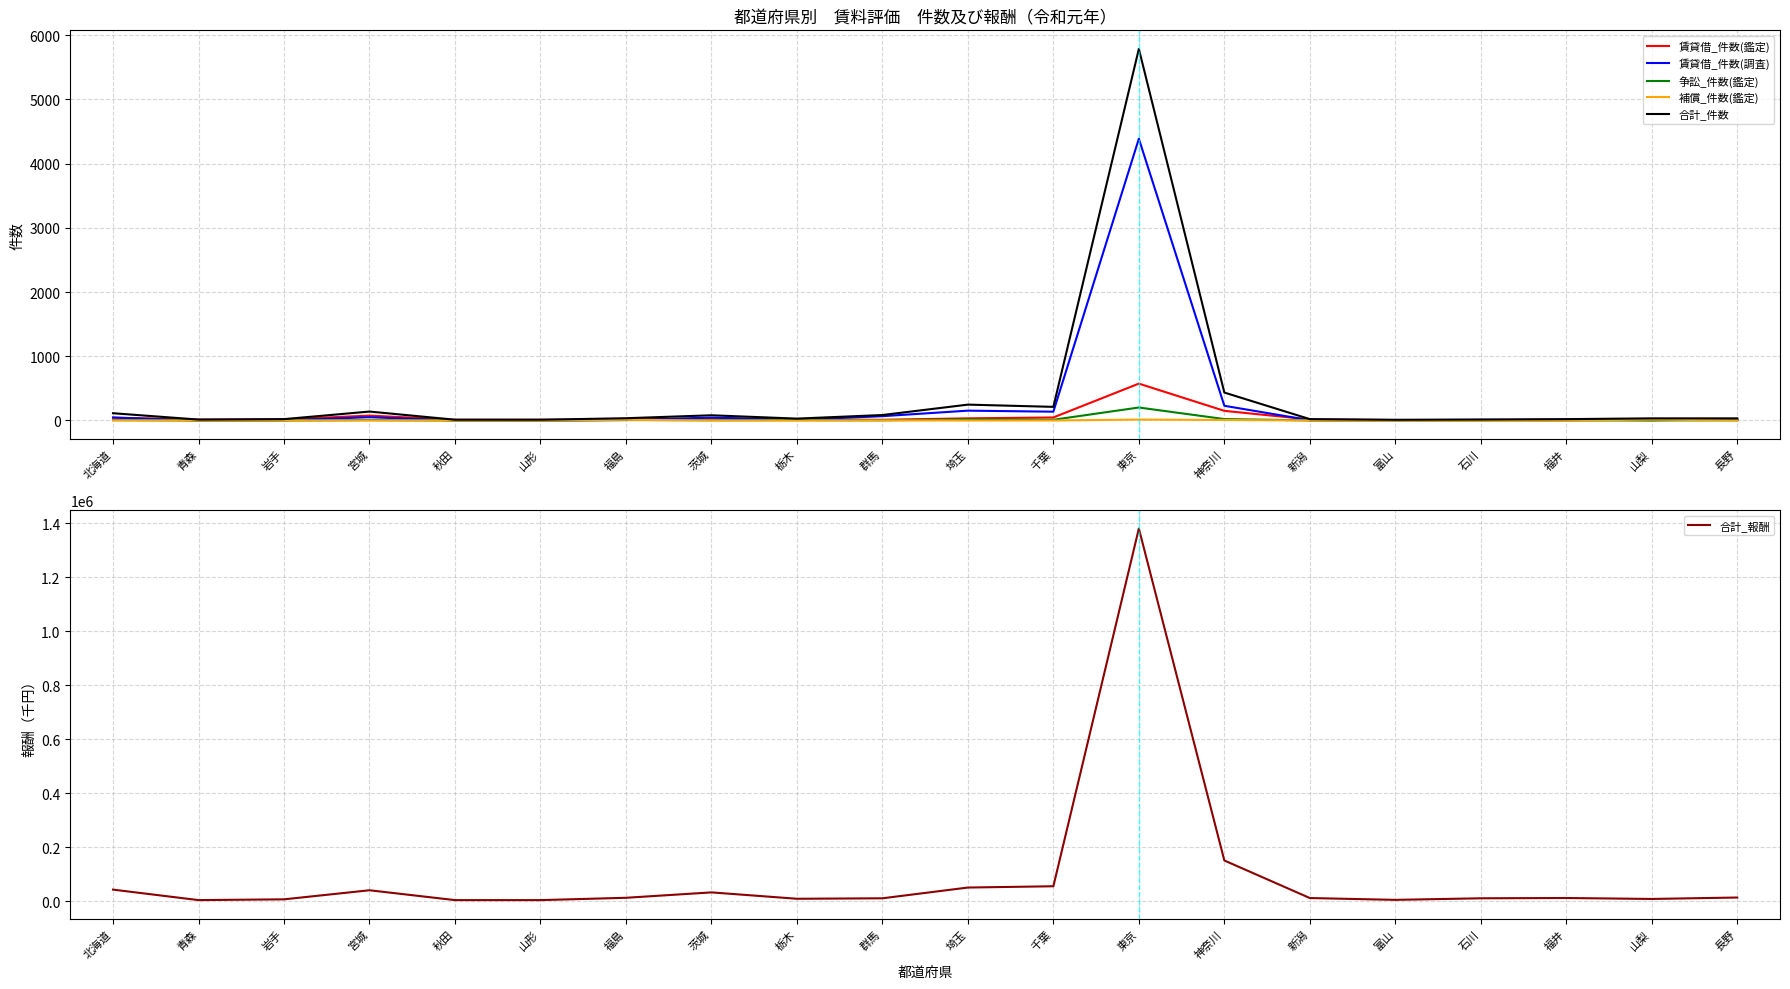

At which label does 賃貸借_件数(調査) first exceed 10?

北海道